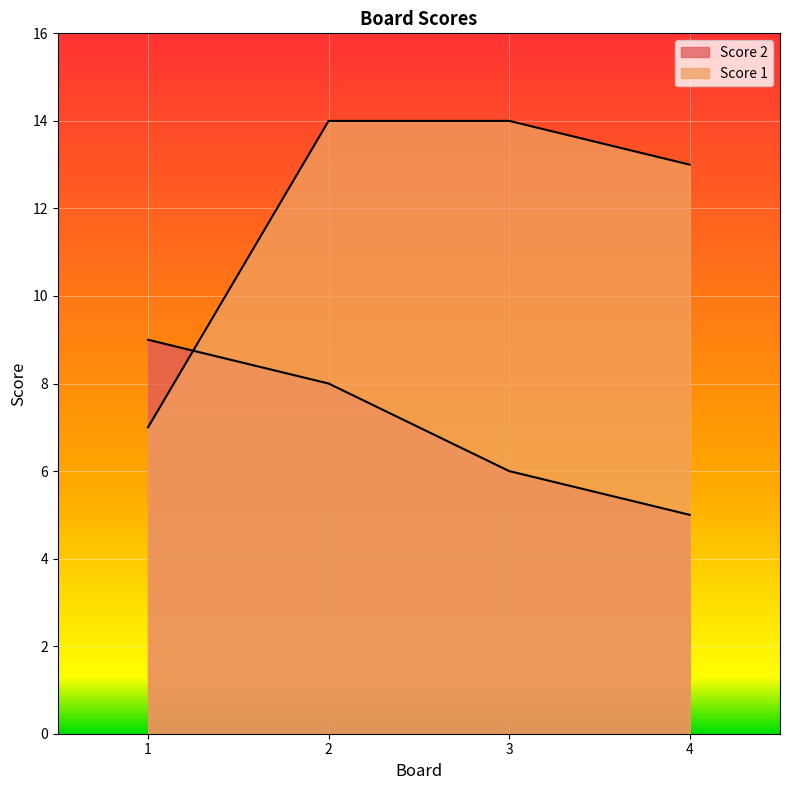

Which series has the largest total across all categories?

Score 1